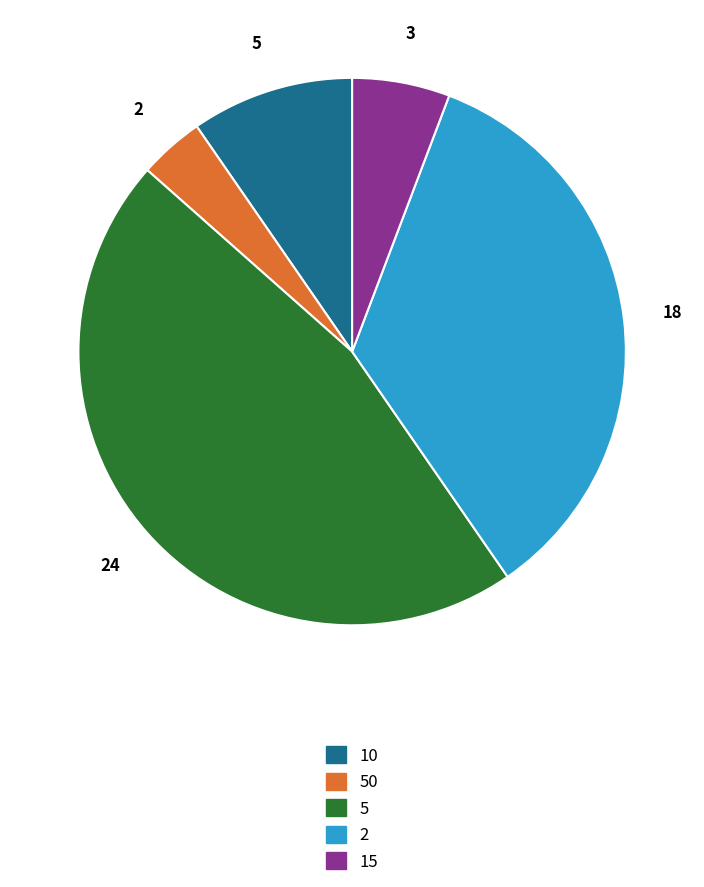

Does any single category account for the majority?

No